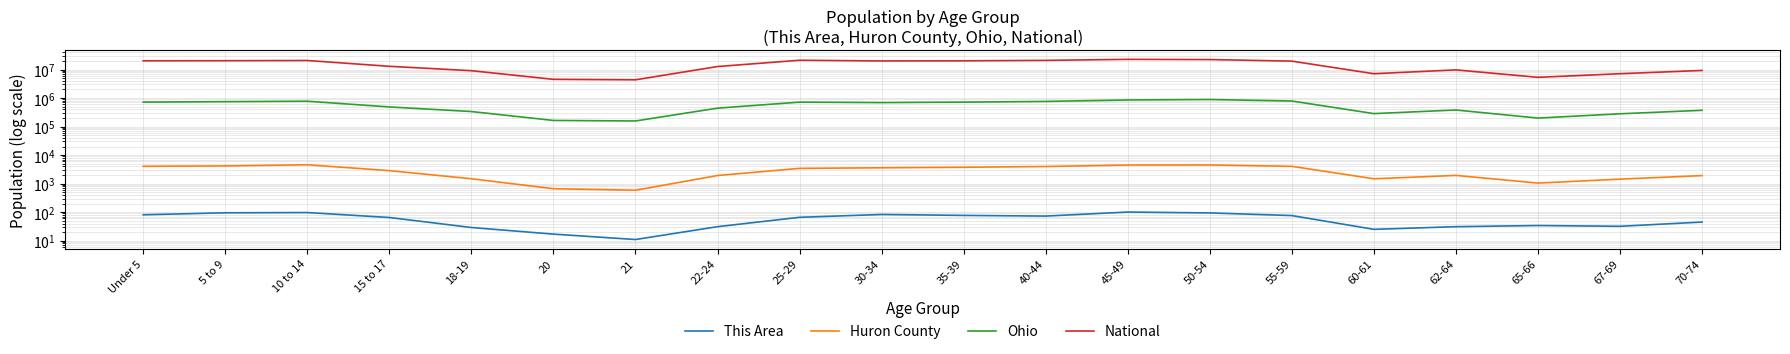

Reading left to right, extract all data points from this chart.

This Area: Under 5=81	5 to 9=95	10 to 14=97	15 to 17=65	18-19=29	20=17	21=11	22-24=31	25-29=66	30-34=83	35-39=77	40-44=73	45-49=101	50-54=94	55-59=76	60-61=25	62-64=31	65-66=34	67-69=32	70-74=45
Huron County: Under 5=4053	5 to 9=4176	10 to 14=4583	15 to 17=2855	18-19=1482	20=664	21=587	22-24=1925	25-29=3431	30-34=3590	35-39=3749	40-44=3985	45-49=4488	50-54=4510	55-59=4043	60-61=1478	62-64=1943	65-66=1046	67-69=1436	70-74=1915
Ohio: Under 5=720856	5 to 9=747889	10 to 14=774699	15 to 17=487307	18-19=336375	20=163986	21=157045	22-24=442085	25-29=718630	30-34=691329	35-39=718462	40-44=761369	45-49=855134	50-54=887057	55-59=786857	60-61=284403	62-64=381006	65-66=198333	67-69=280531	70-74=371370
National: Under 5=20201362	5 to 9=20348657	10 to 14=20677194	15 to 17=12954254	18-19=9086089	20=4519129	21=4354294	22-24=12712576	25-29=21101849	30-34=19962099	35-39=20179642	40-44=20890964	45-49=22708591	50-54=22298125	55-59=19664805	60-61=7113727	62-64=9704197	65-66=5319902	67-69=7115361	70-74=9278166